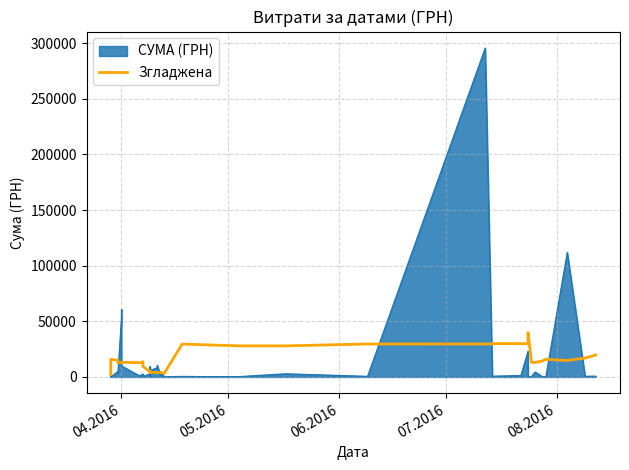

How many data points are above 13502?

20